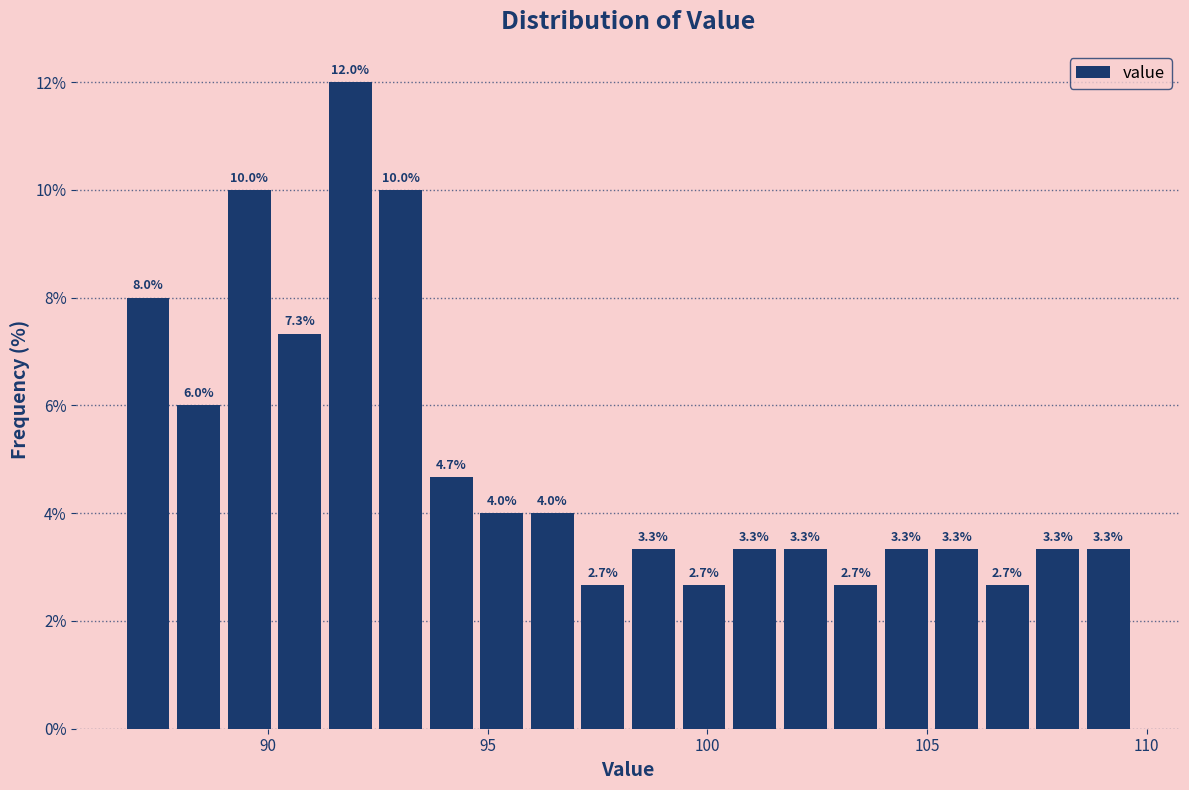

Around what value on the x-axis is the tallest bar? Give the approximate position of its centre, as read against the axis.

92.0